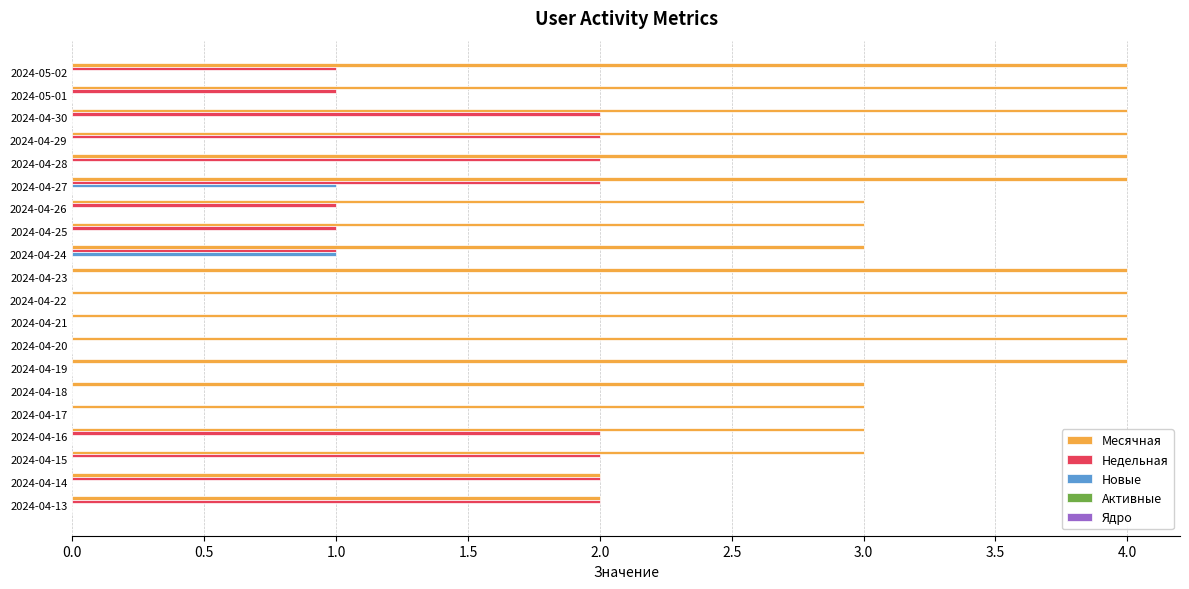

True or false: Месячная has a value of 5 at 2024-04-27.

False